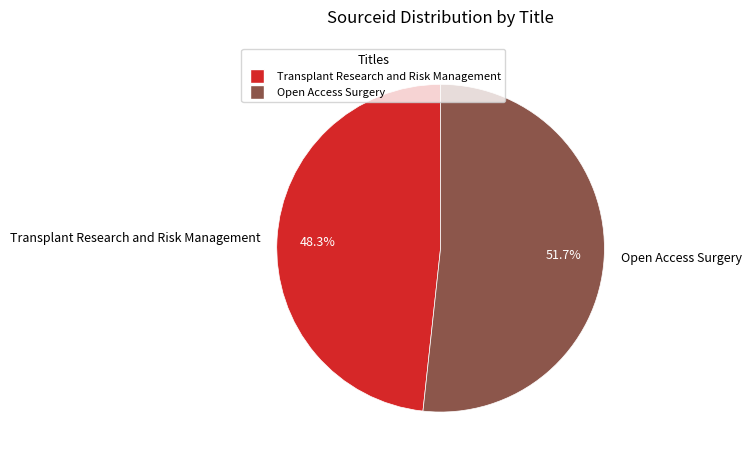

Which has a higher value, Transplant Research and Risk Management or Open Access Surgery?

Open Access Surgery